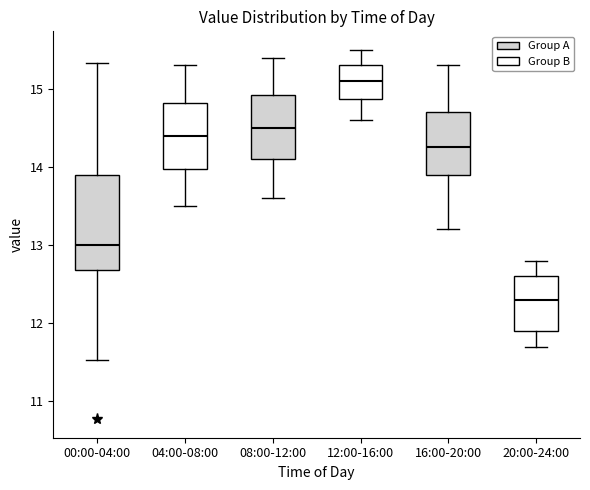

Comparing the boxes themselves (not the whiskers), which one is the tallest?

00:00-04:00